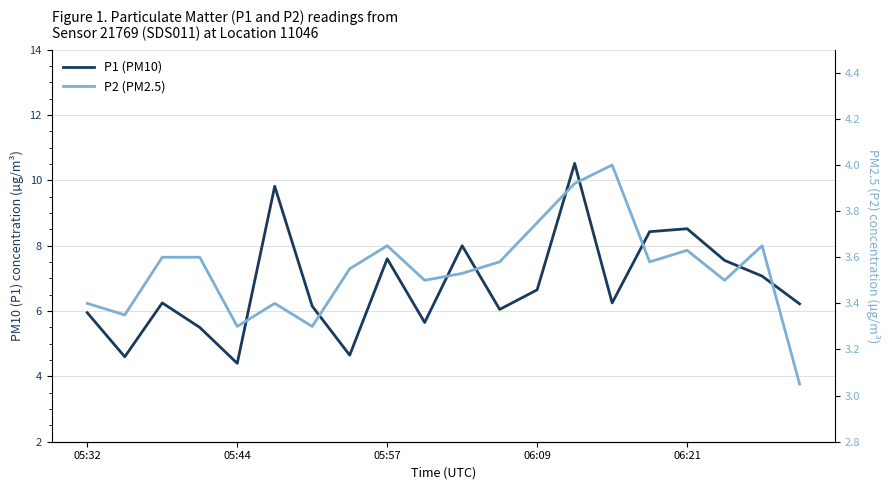

What is the value of the P2 (PM2.5) point at the 2nd from the left?

3.4